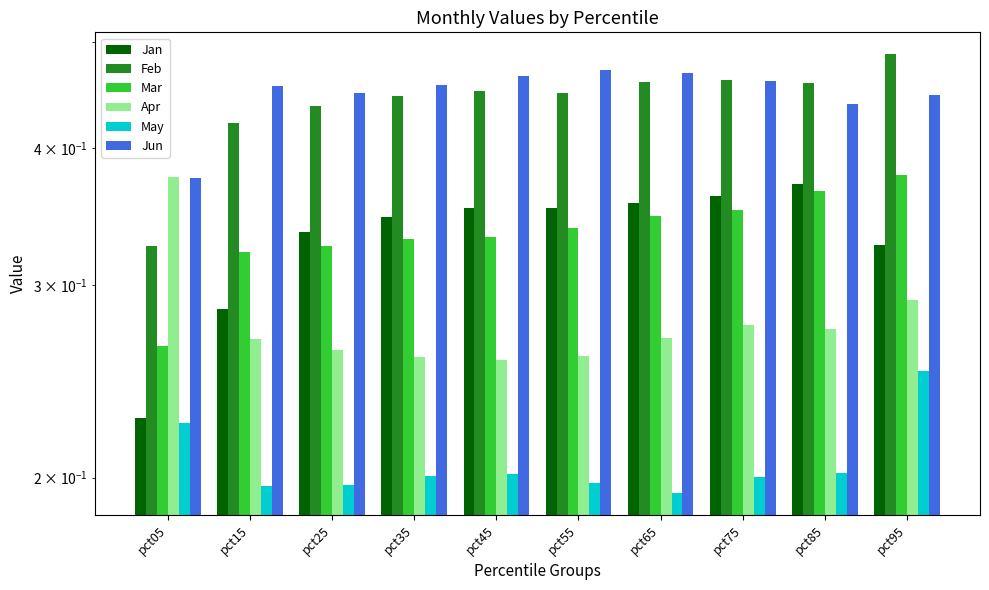

What is the value of the Feb bar at the 3rd from the left?

0.4